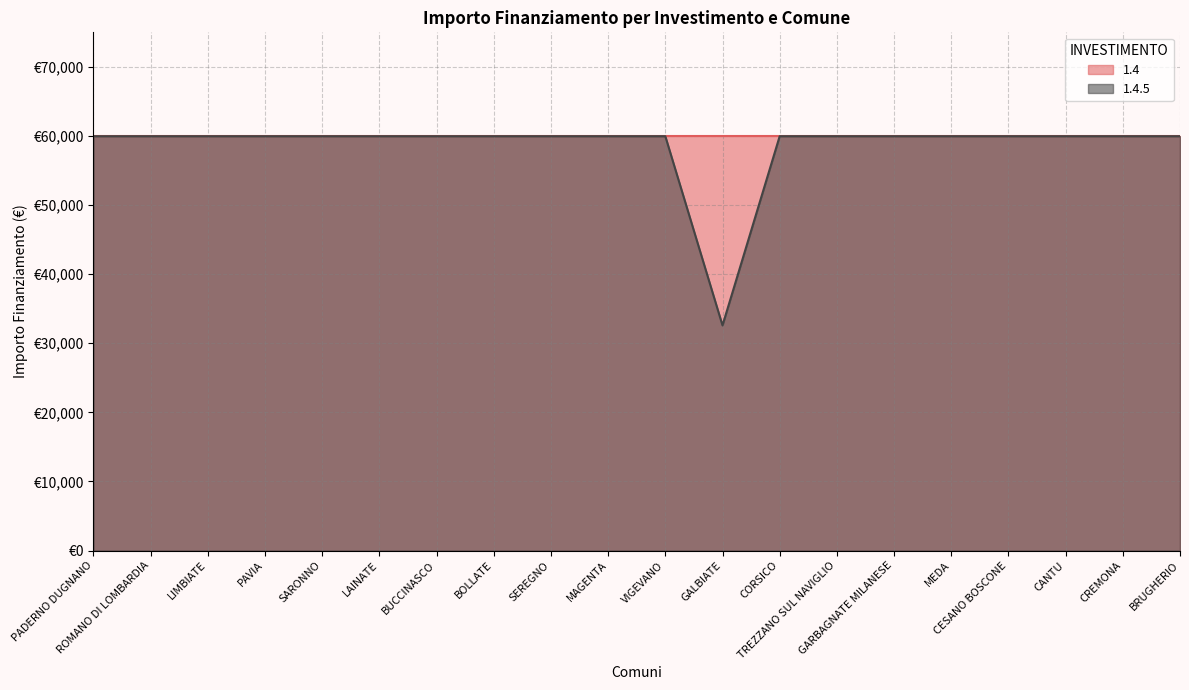

Reading left to right, list all the values displayed in this chart.

59966	59966	59966	59966	59966	59966	59966	59966	59966	59966	59966	32589	59966	59966	59966	59966	59966	59966	59966	59966